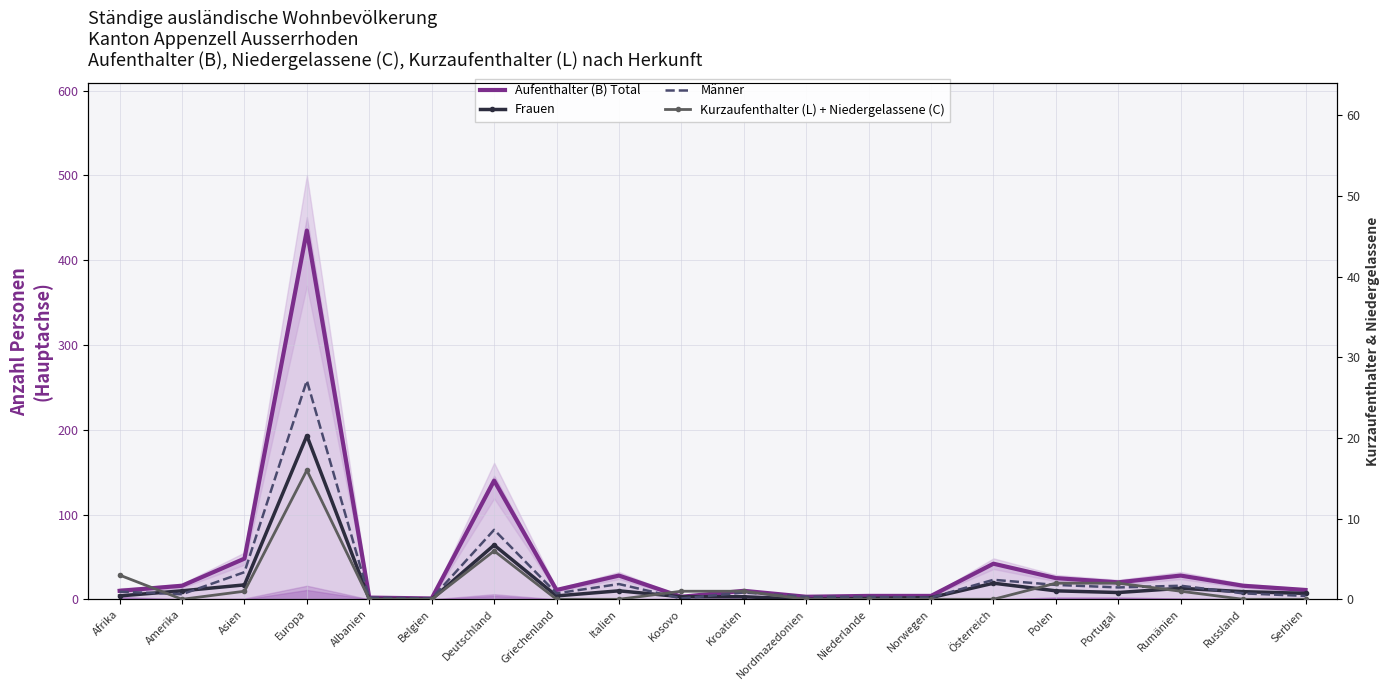

Which series has the largest total across all categories?

Aufenthalter (B) Total